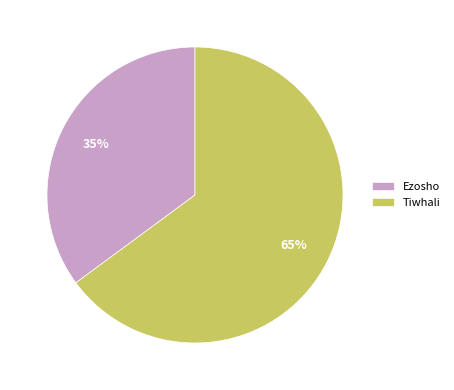

The Tiwhali slice represents 65% of the pie. True or false?

True